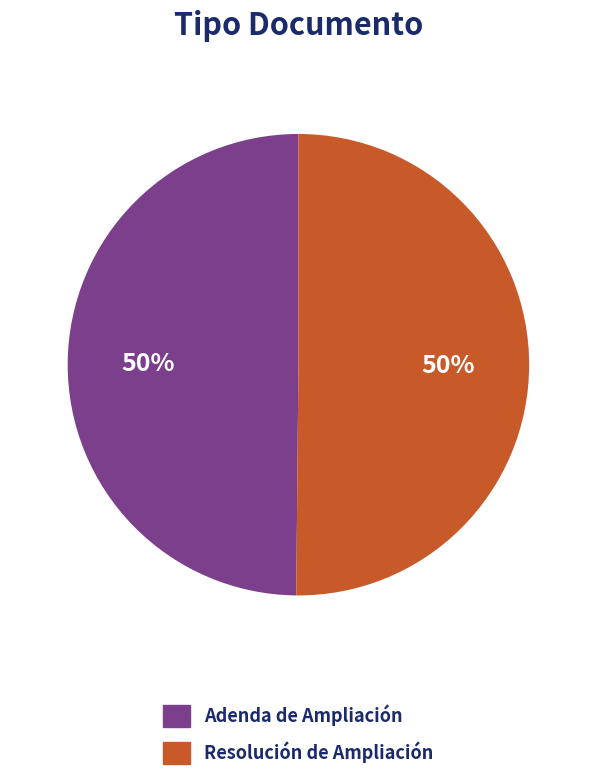

What percentage is the Adenda de Ampliación slice, to the nearest percent?

50%